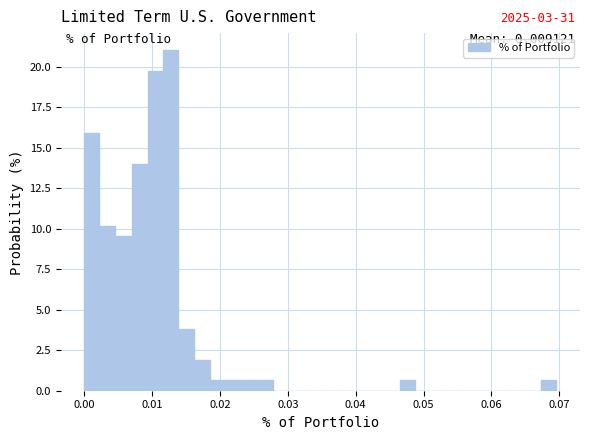

Read against the x-axis, roughly where is the centre of the tallest bar?

0.013